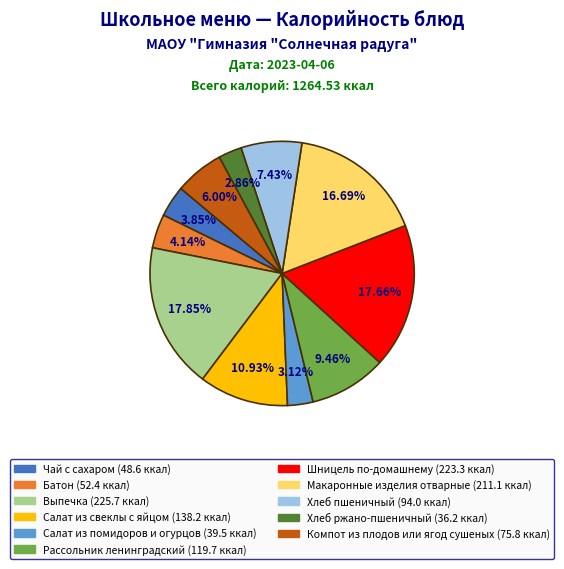

What percentage is the Компот из плодов или ягод сушеных slice, to the nearest percent?

6%